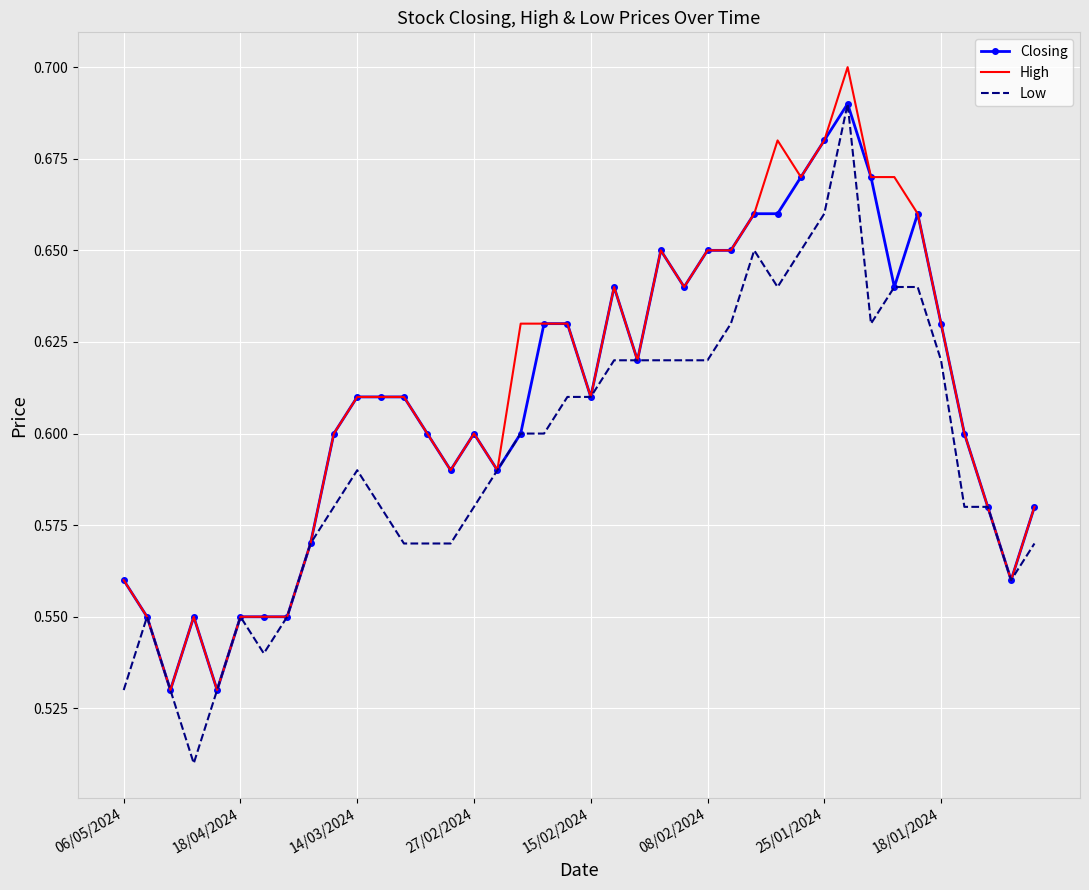

Which series has the largest range (max minus min)?

Low